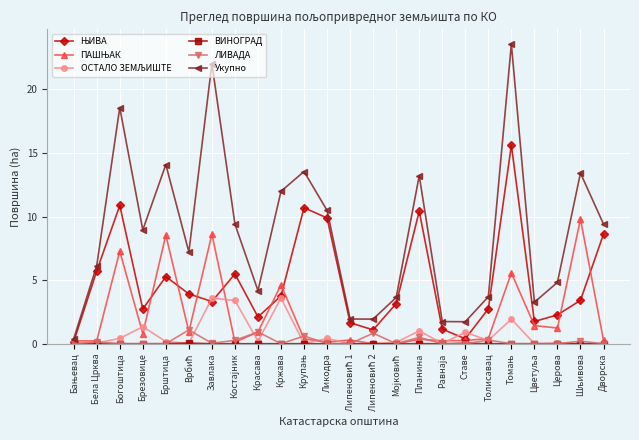

True or false: Укупно has a value of 1.1 at Церова.

False